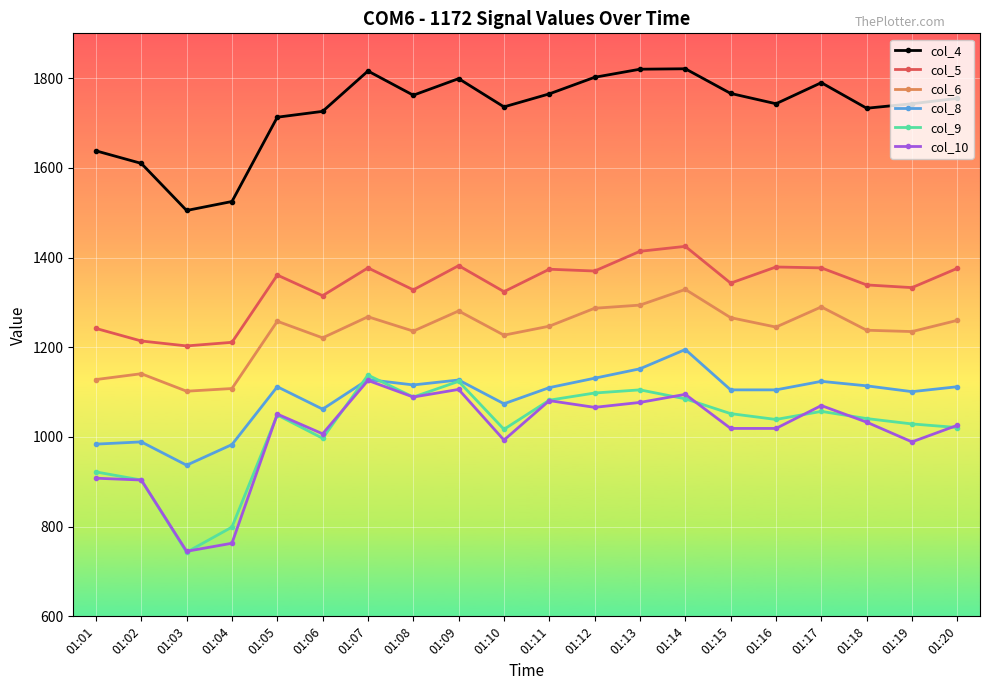

What is the spread (max minus min) of values at 01:08?

673